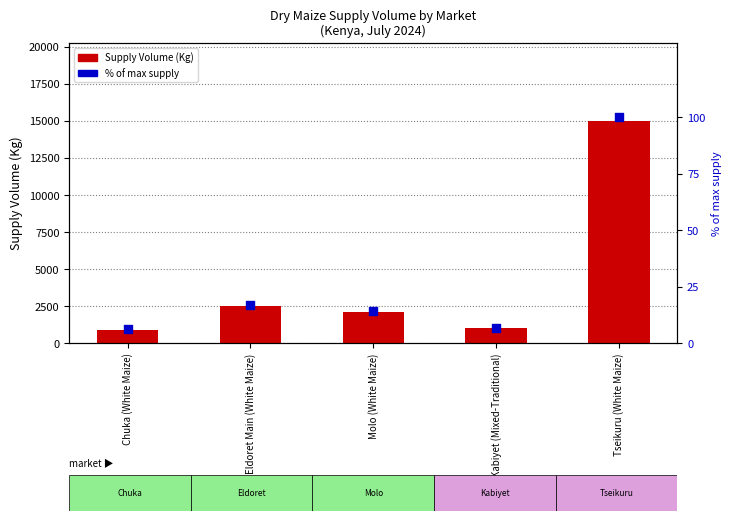

At which category is the sum across all series the highest?

Tseikuru (White Maize)